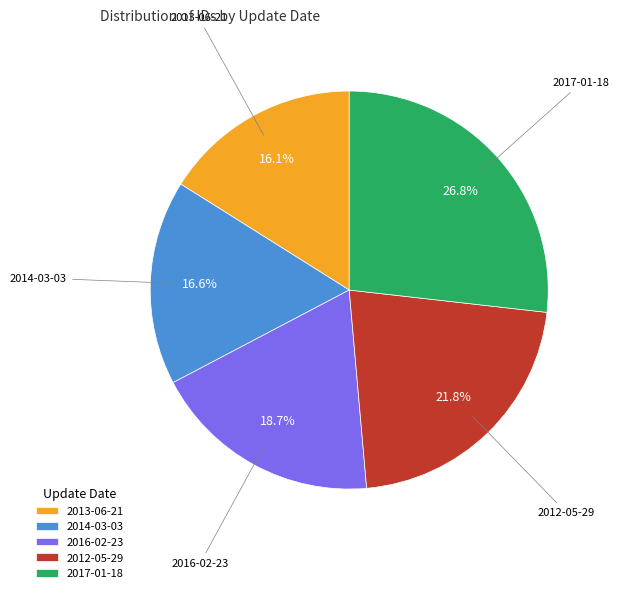

What percentage is NOT represented by 2014-03-03?

83.4%